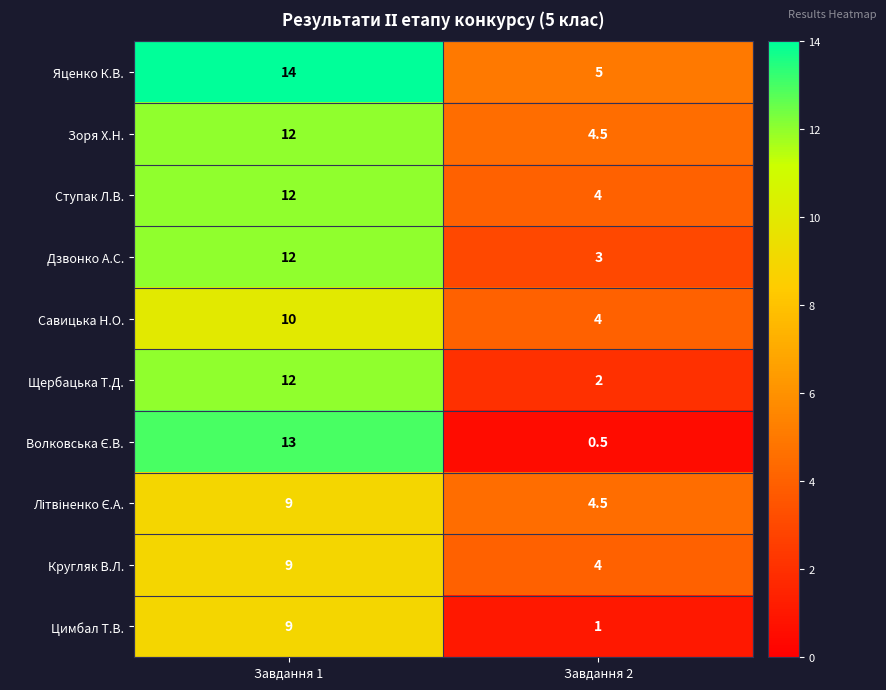

Is it true that Щербацька Т.Д. equals 12.0 at Завдання 1?

True